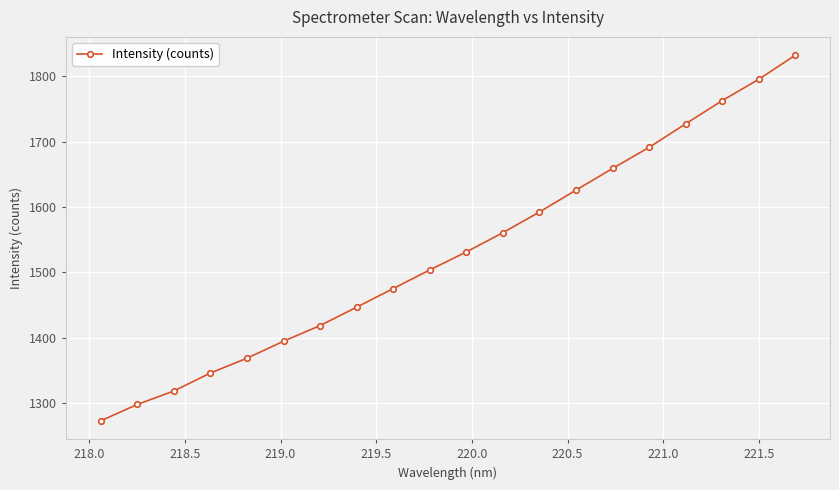

What is the value of the 16th point from the left?

1691.2